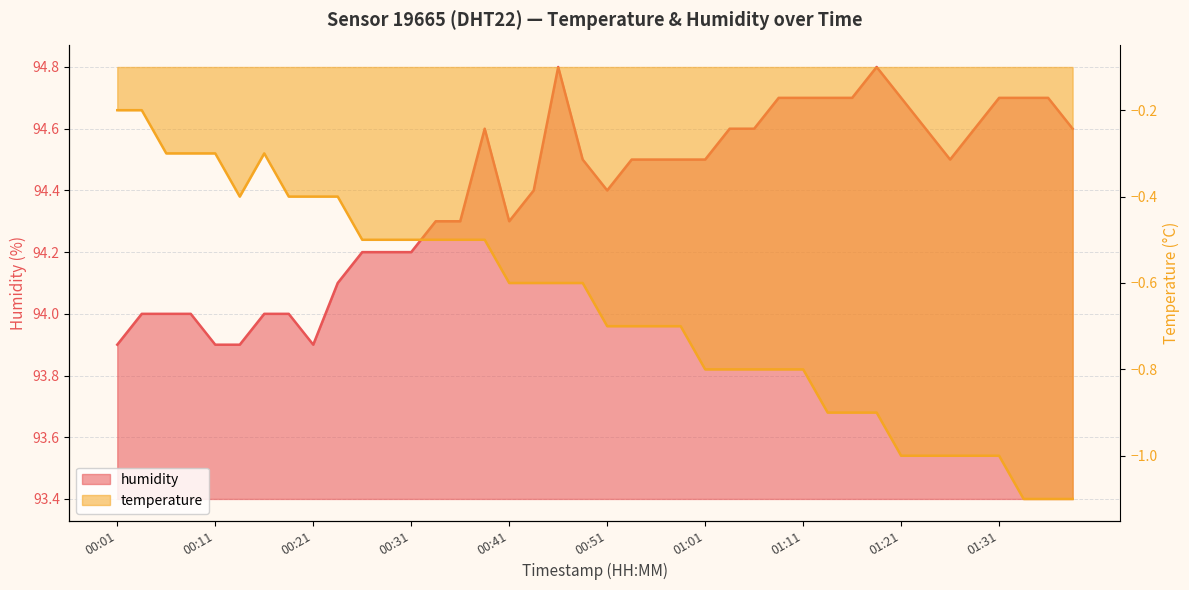

True or false: humidity has more than 0 interior local peaks.

True